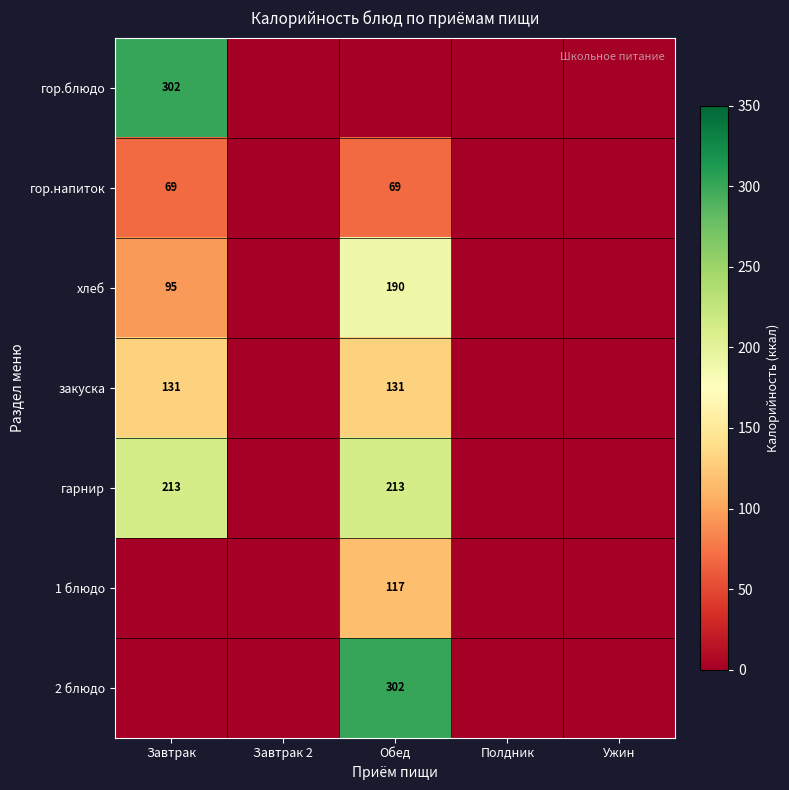

True or false: гарнир has a value of 64 at Обед.

False